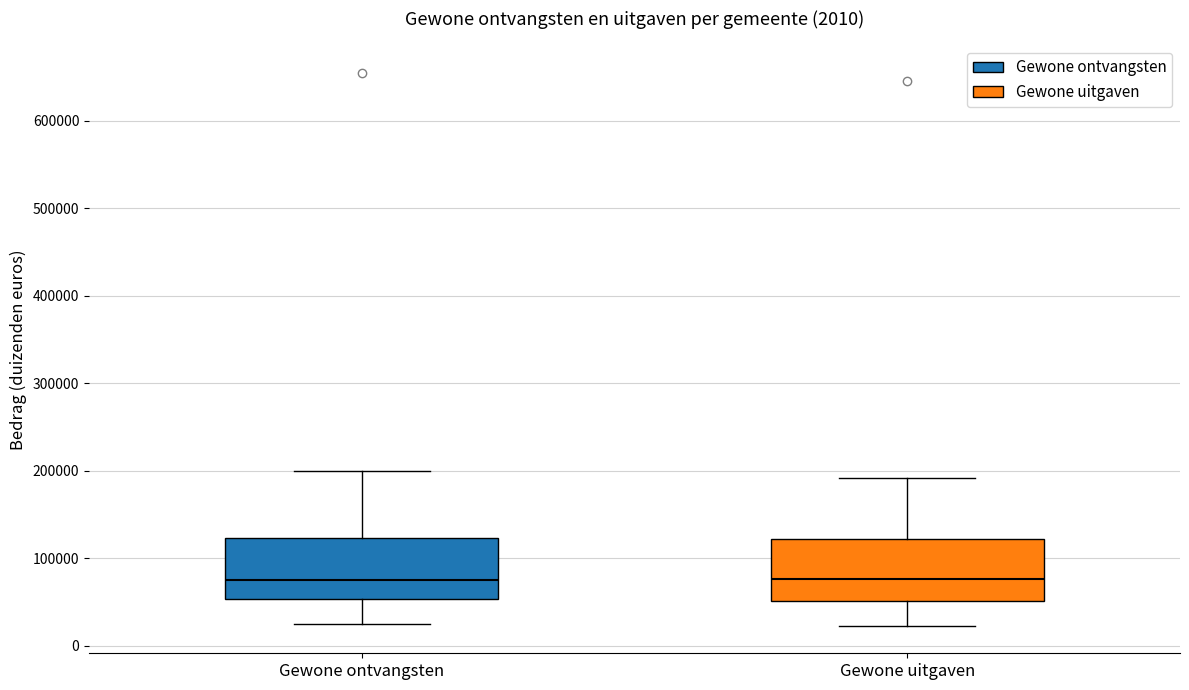

Reading left to right, transcribe this box plot: for each box, give where its median line is, the range the box spans, and where its two whiskers end, as read against the y-axis. The values are not printed on the chart, so give them approximately, as read against the axis.

Gewone ontvangsten: median 80000, box 50000 to 120000, whiskers 30000 to 200000
Gewone uitgaven: median 80000, box 50000 to 120000, whiskers 20000 to 190000